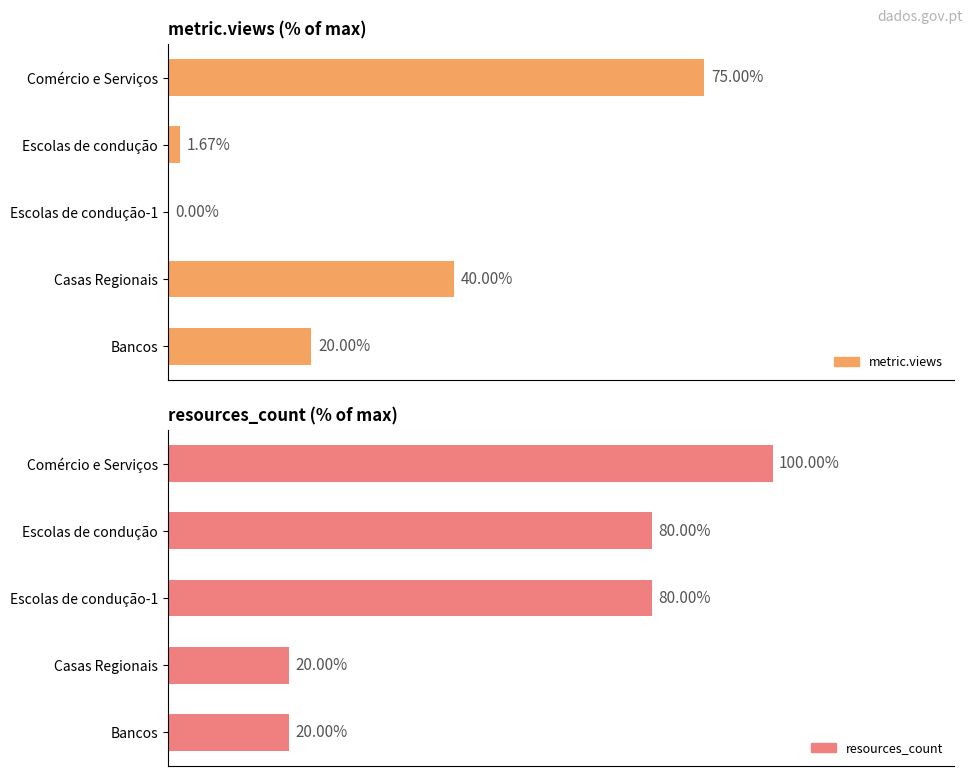

How many data points does each series have?

5